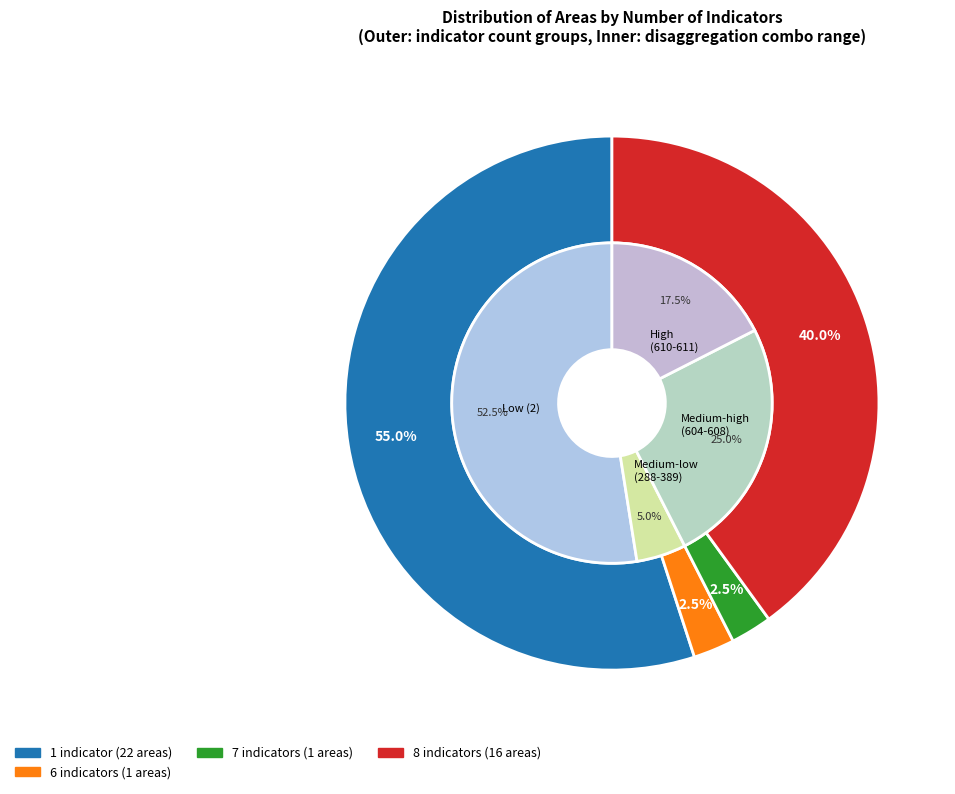

Is 7 the majority of the pie?

No